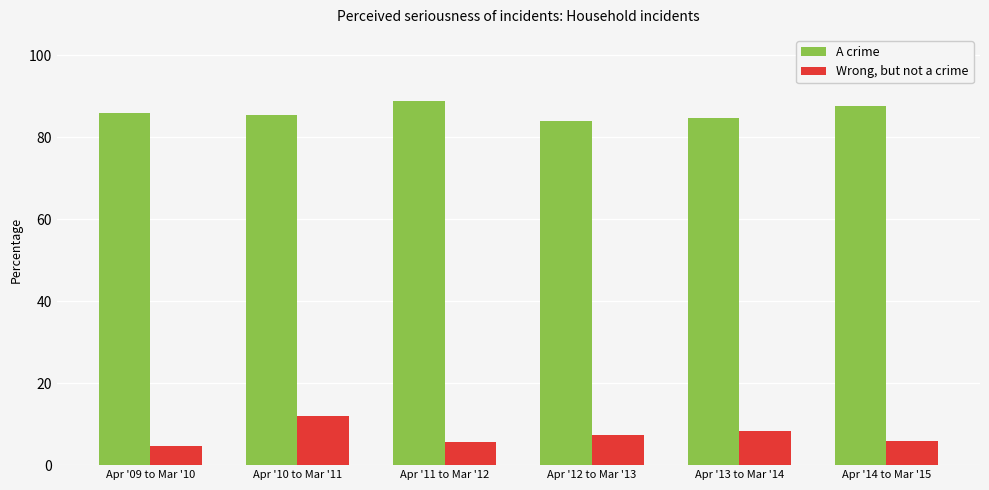

Which series has the largest total across all categories?

A crime